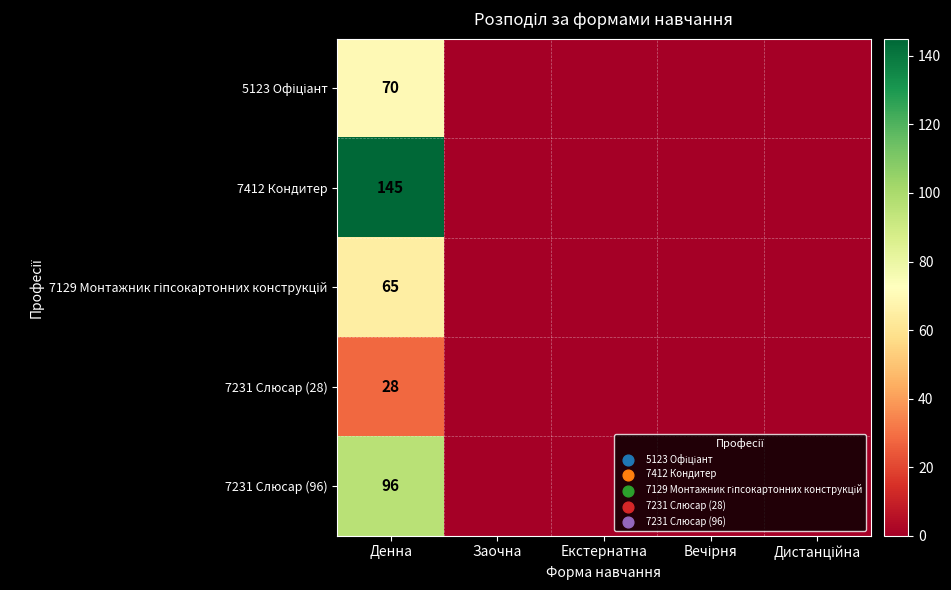

The value of 7231 Слюсар (28) at Денна is 49. True or false?

False